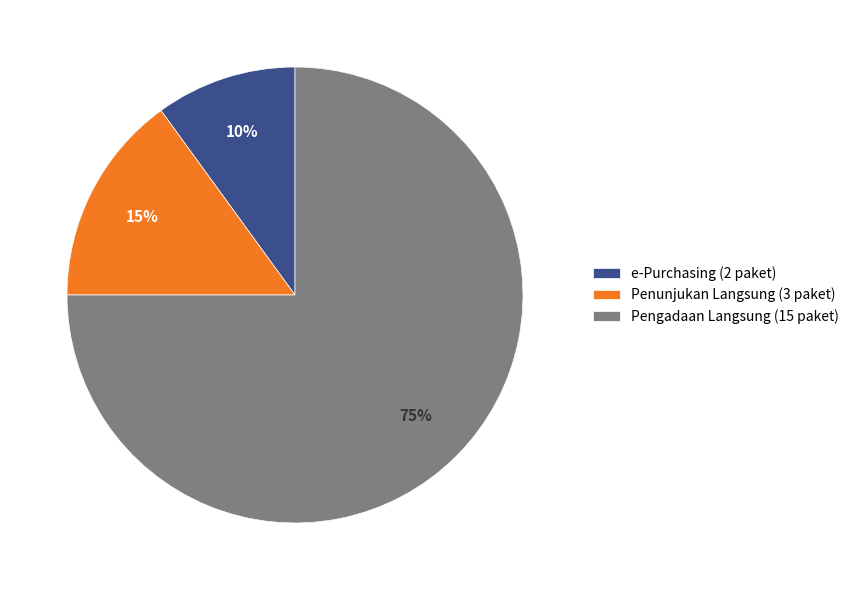

Combined, do Penunjukan Langsung (3 paket) and e-Purchasing (2 paket) account for over 50%?

No